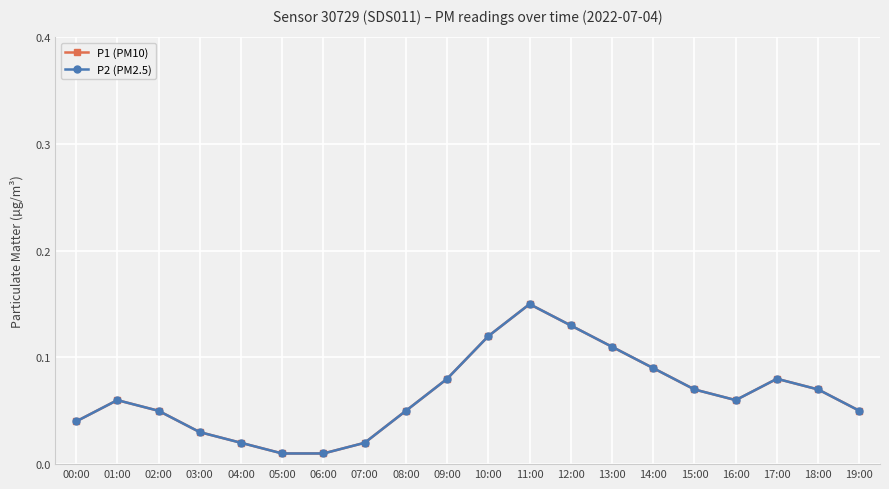

Is this an area chart (filled region under the line)?

No